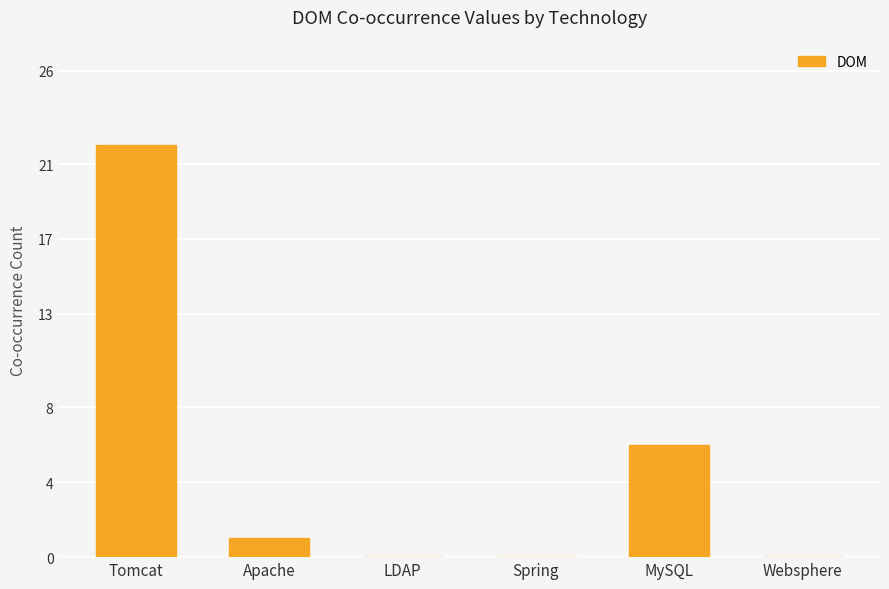

The value at Websphere is 0. True or false?

True